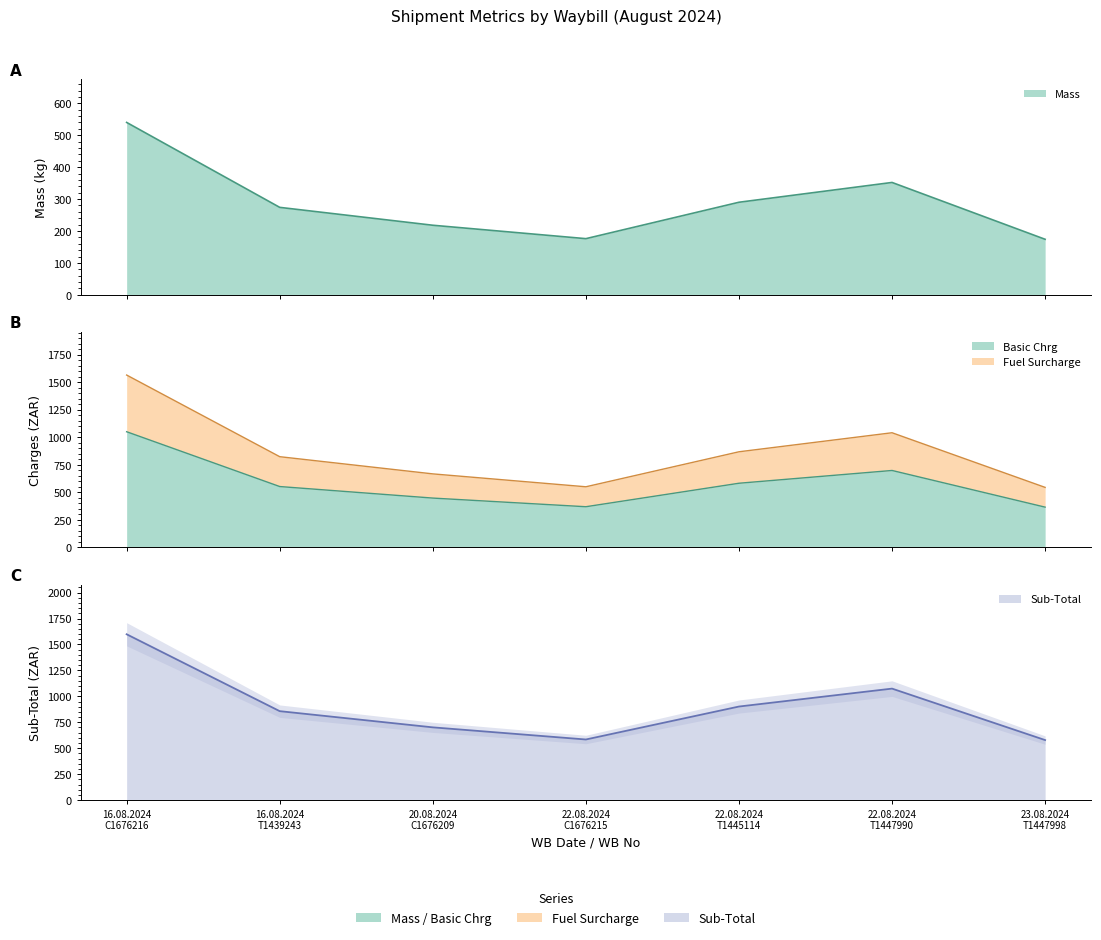

At how many categories does at least one series exceed 435?

7